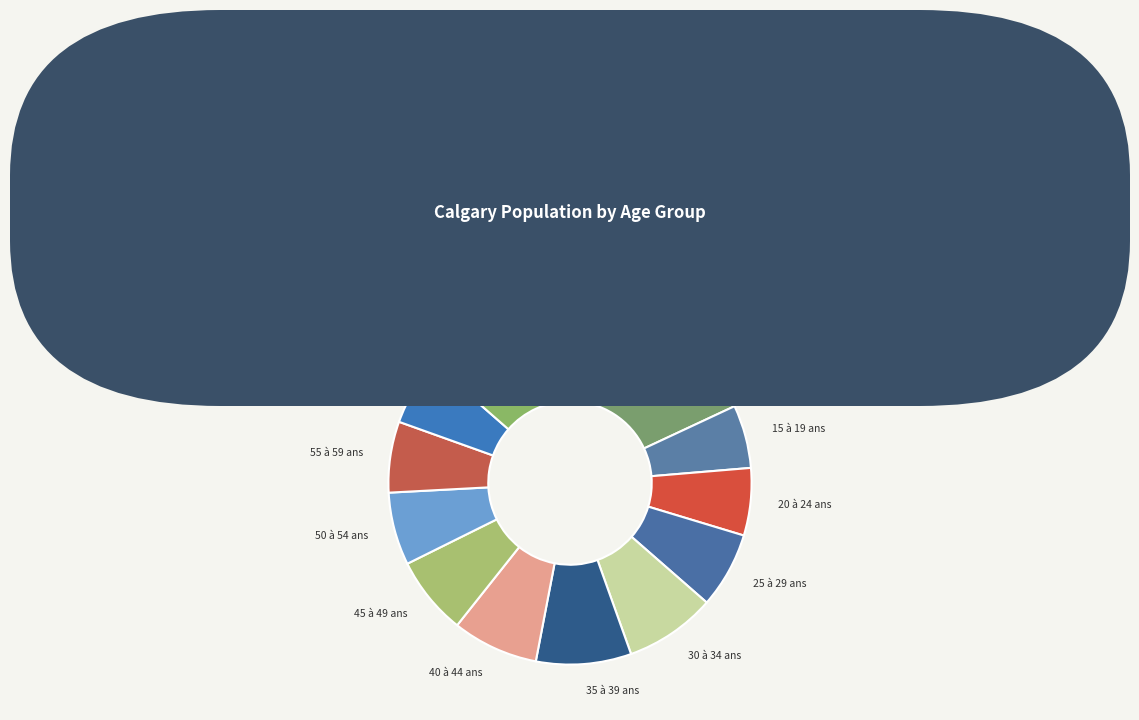

How many segments does this pie chart have?

12